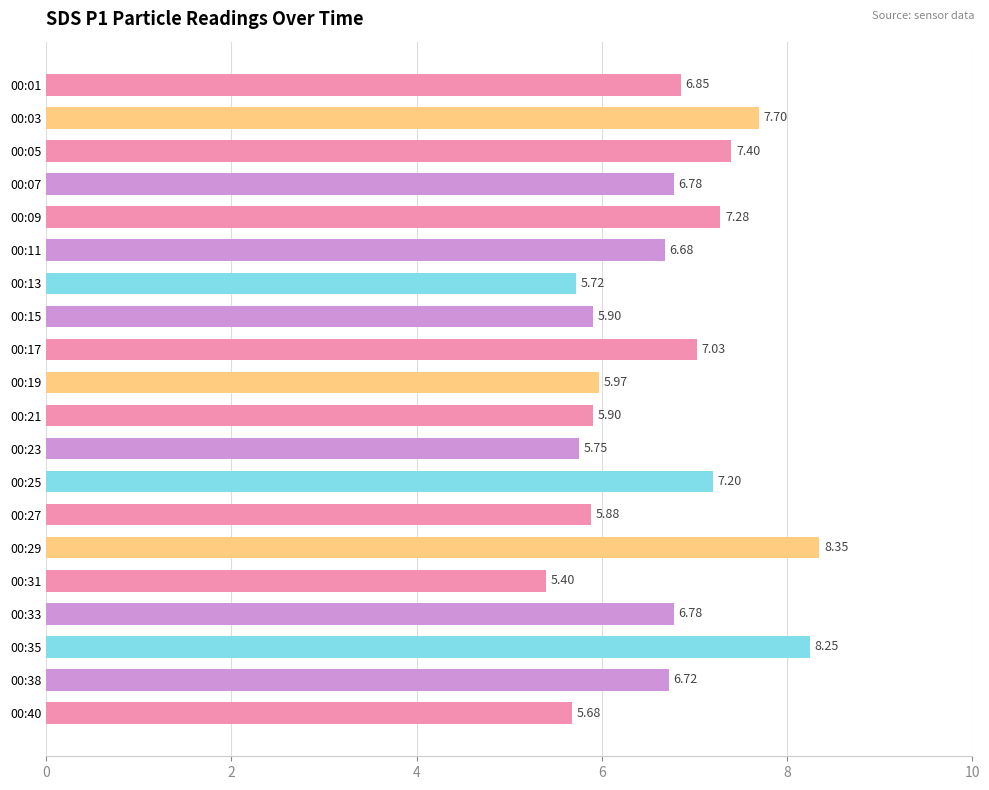

Count the number of data series in this chart.

1